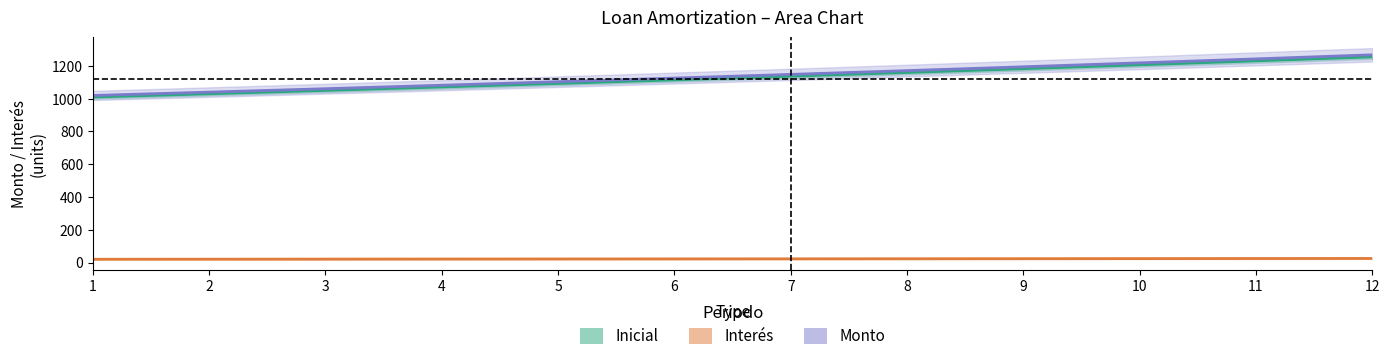

Reading right to left, list all the values displayed in this chart.

Inicial: 1255.8	1231.2	1207.0	1183.4	1160.2	1137.4	1115.1	1093.3	1071.8	1050.8	1030.2	1010.0
Interés: 24.9	24.4	23.9	23.4	23.0	22.5	22.1	21.6	21.2	20.8	20.4	20.0
Monto: 1268.2	1243.4	1219.0	1195.1	1171.7	1148.7	1126.2	1104.1	1082.4	1061.2	1040.4	1020.0